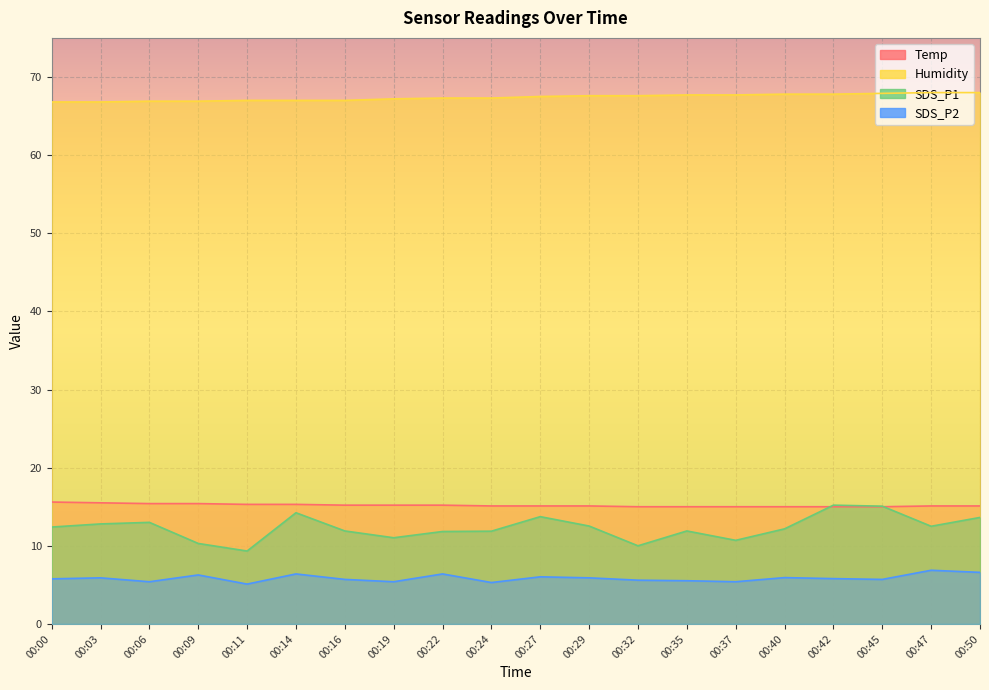

What is the value of the SDS_P2 point at the 8th from the left?

5.4